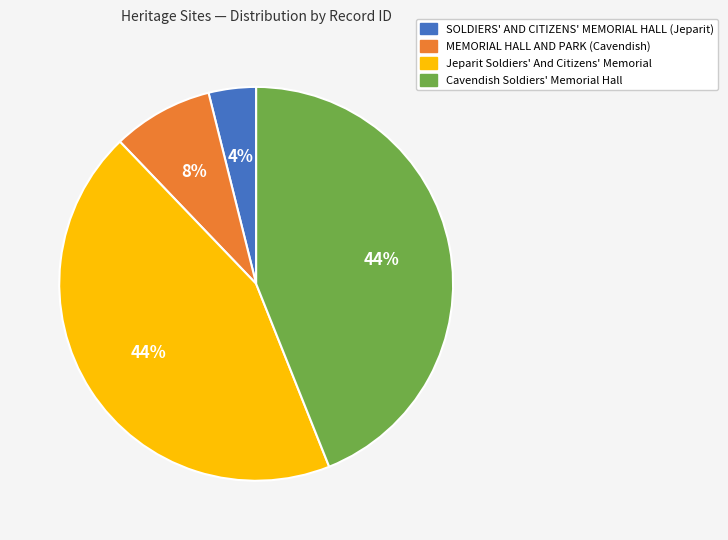

True or false: MEMORIAL HALL AND PARK (Cavendish) accounts for 2% of the total.

False